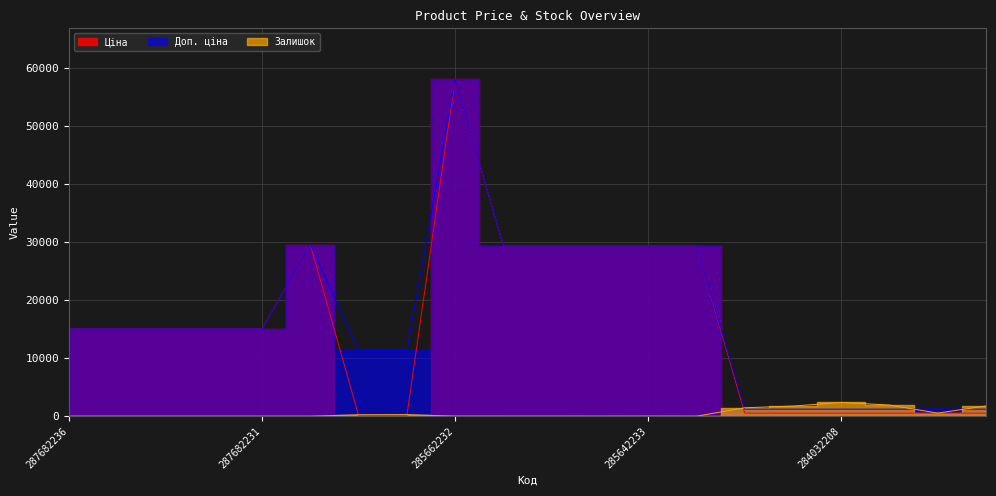

What is the label of the 6th point from the right?

284032204